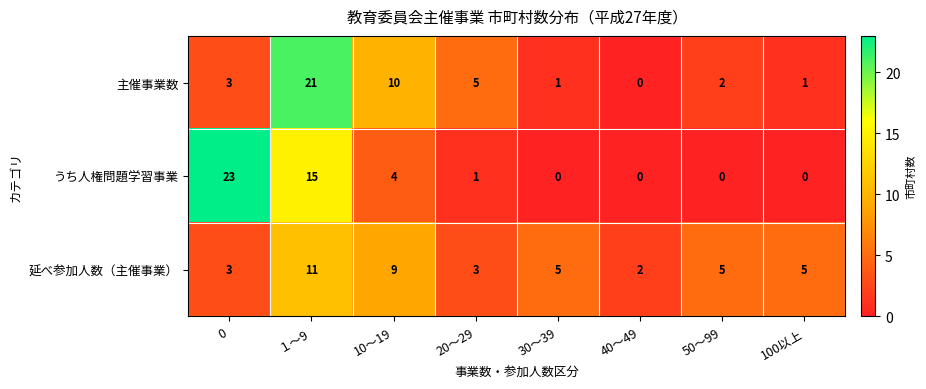

What is the average value of the うち人権問題学習事業 series?

5